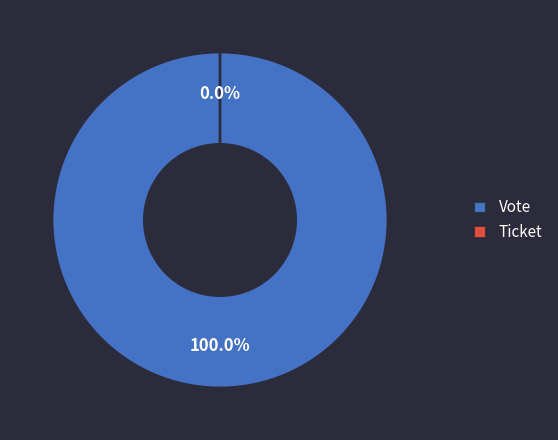

The Ticket slice represents 8% of the pie. True or false?

False